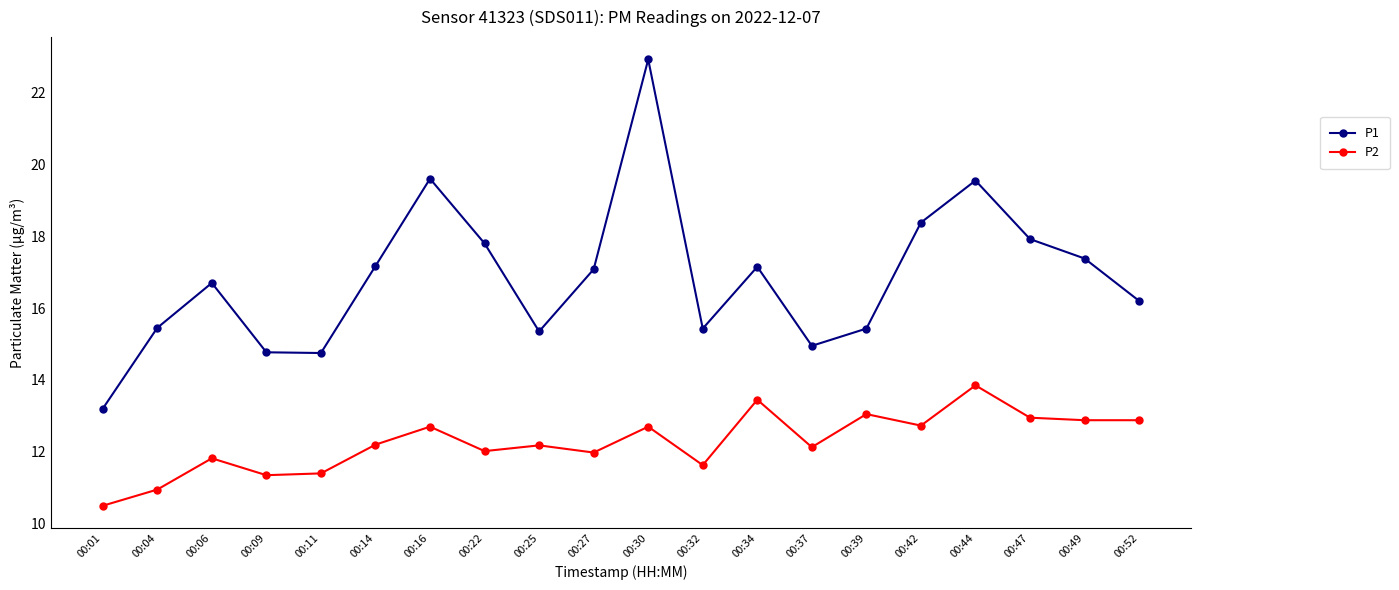

The P1 series shows 5.0 at 00:37. True or false?

False